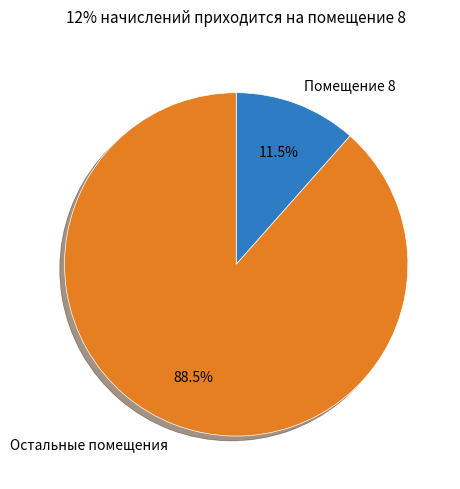

Count the number of slices in the pie.

2